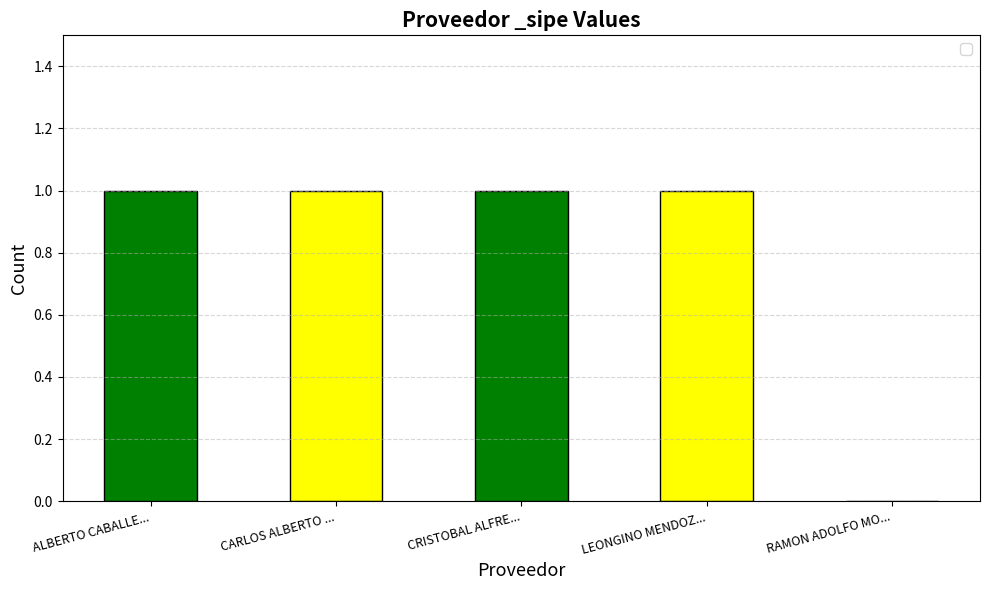

How many values are between 1 and 2?

4